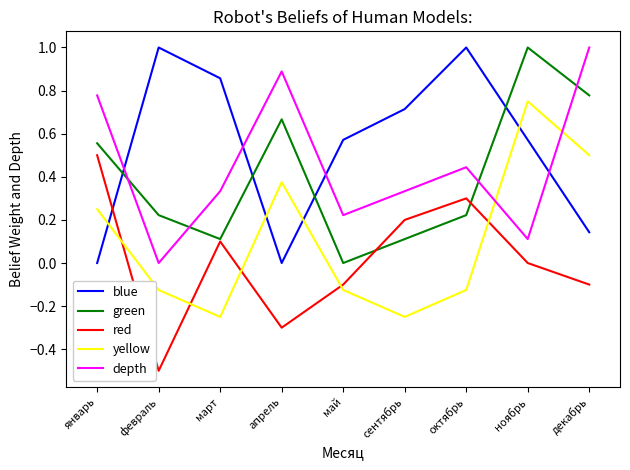

Where do red and yellow first cross each other?

январь and февраль